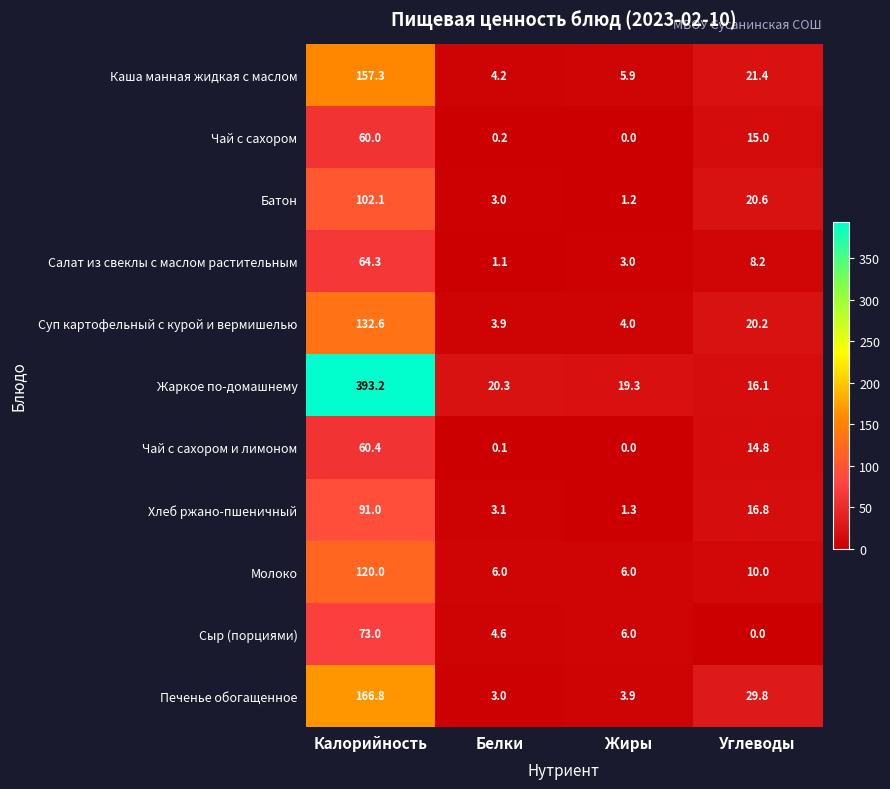

Read the Жаркое по-домашнему value at Углеводы.

16.1